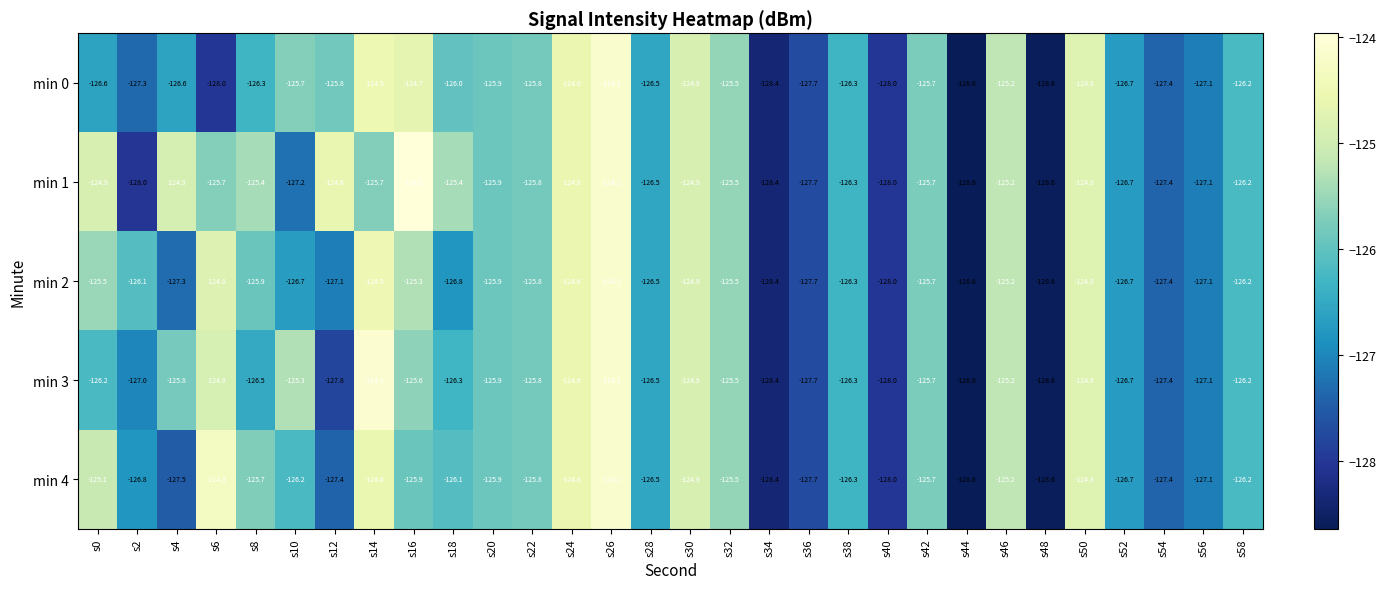

The value of min 3 at s56 is -221.7. True or false?

False